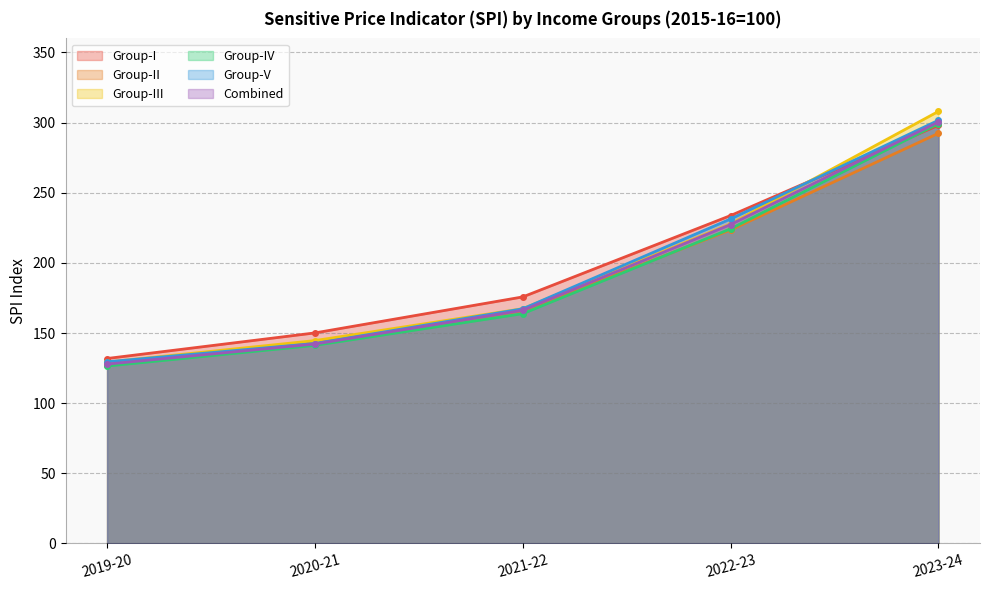

What is the difference between the maximum and minimum values in the Group-V series?

172.1